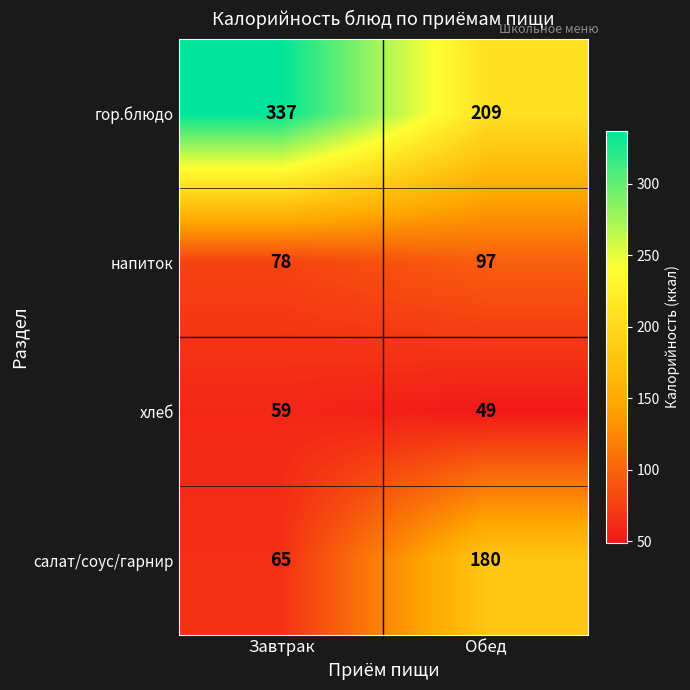

What is the average value of the напиток series?

88